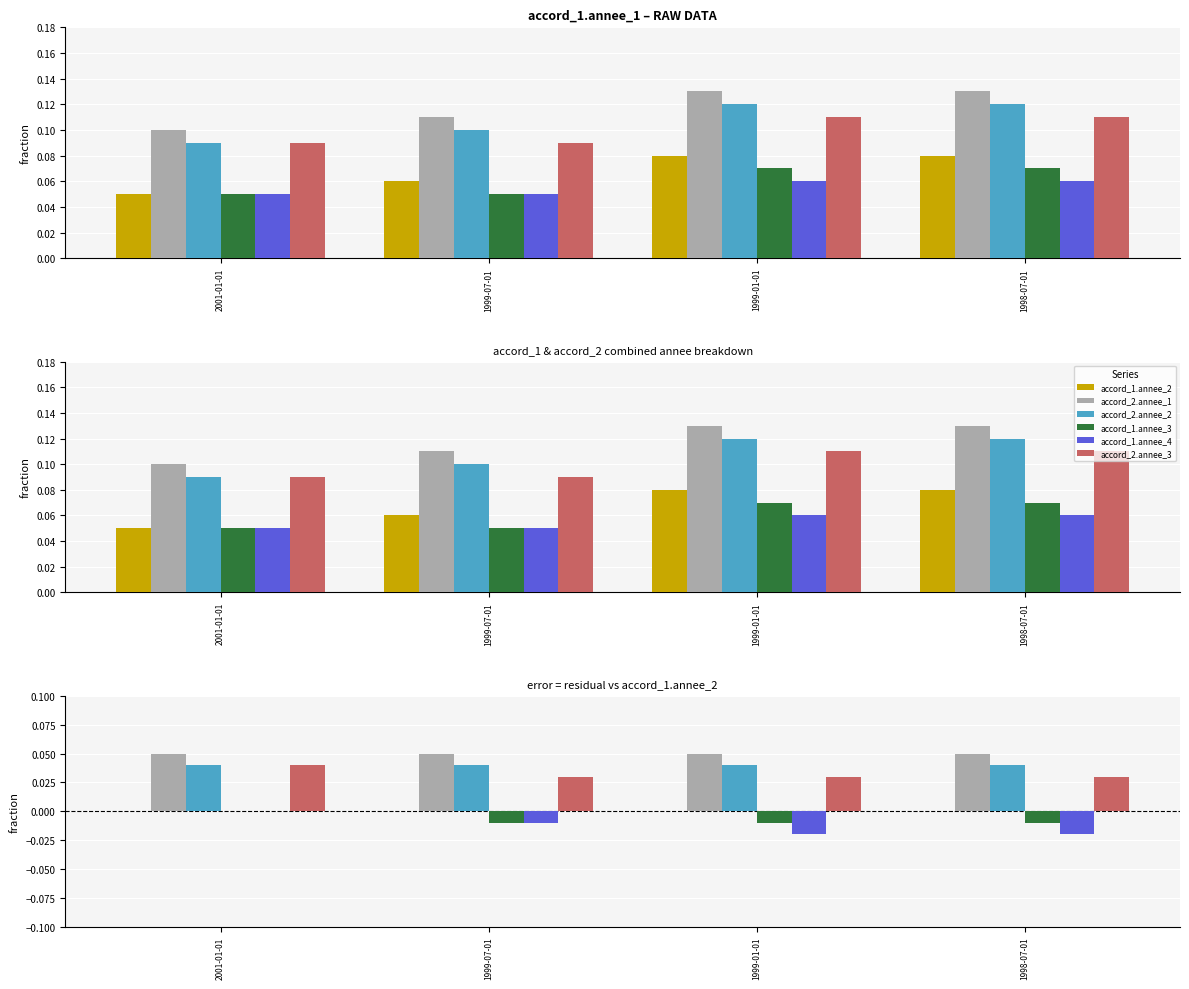

Which series has the largest total across all categories?

accord_2.annee_1